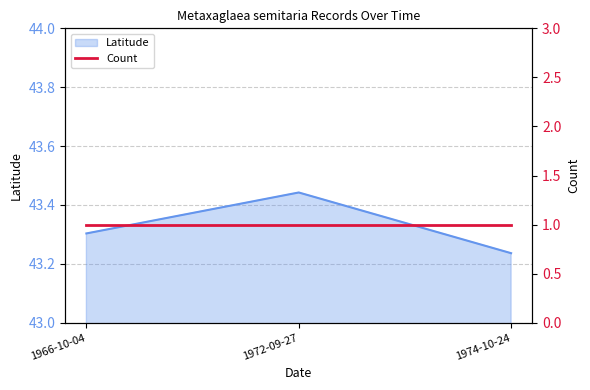

The value of Latitude at 1966-10-04 is 75.5. True or false?

False